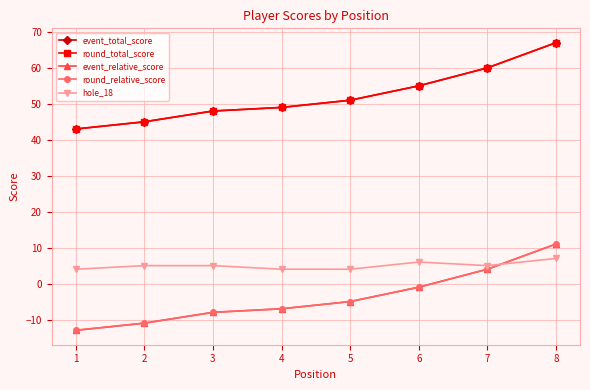

Does the chart have visible grid lines?

Yes